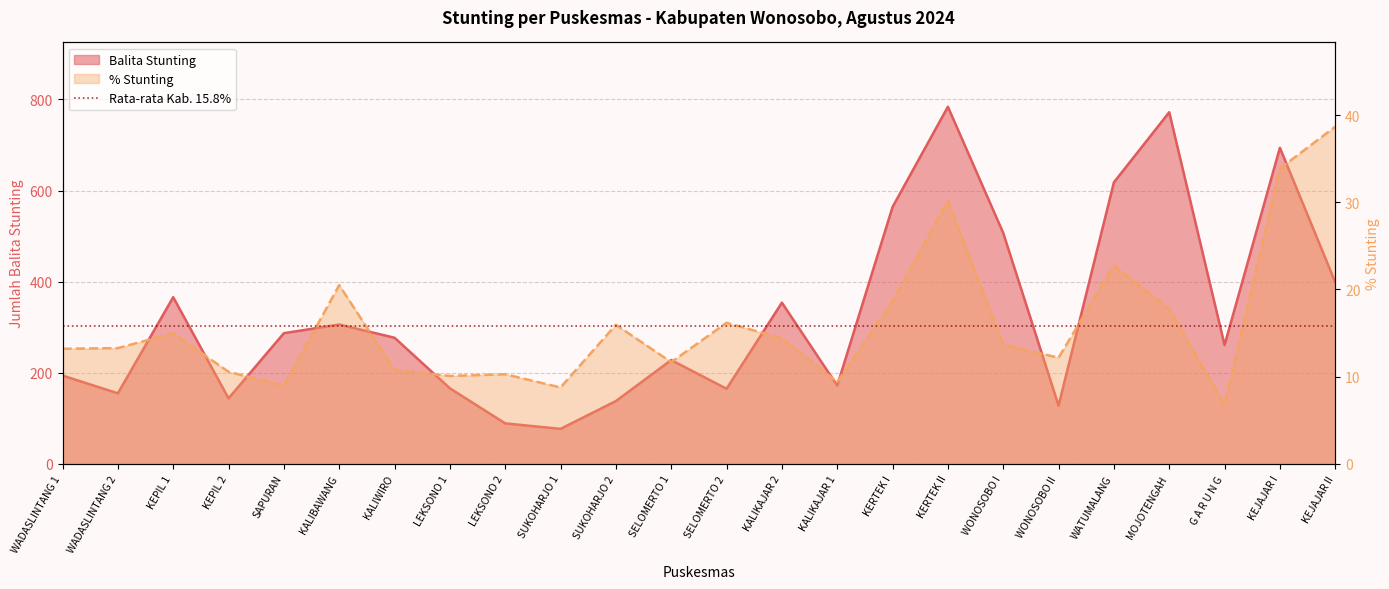

Which series has the widest spread of values?

Balita Stunting